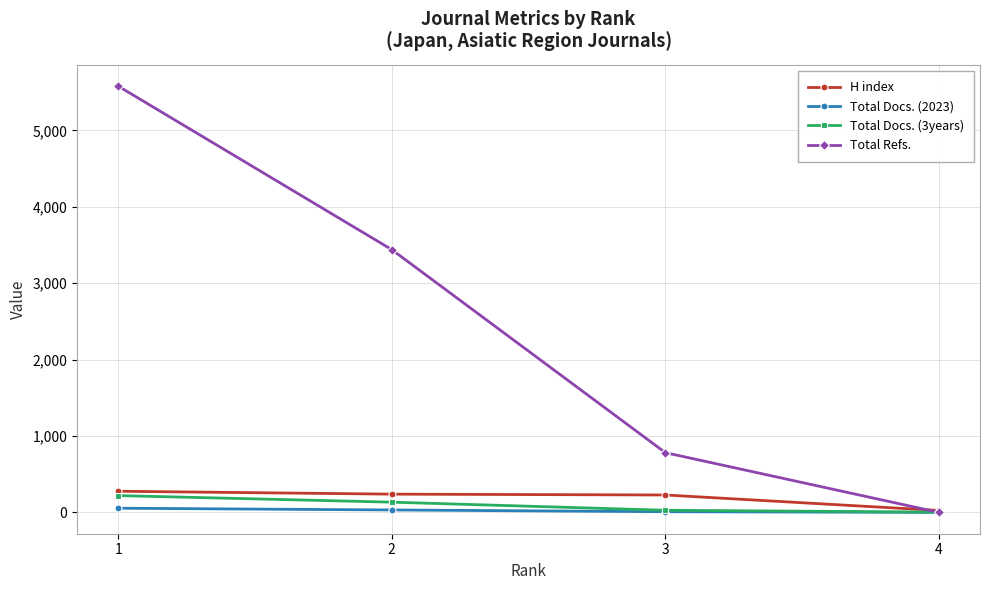

What are all the series names shown in the legend?

H index, Total Docs. (2023), Total Docs. (3years), Total Refs.